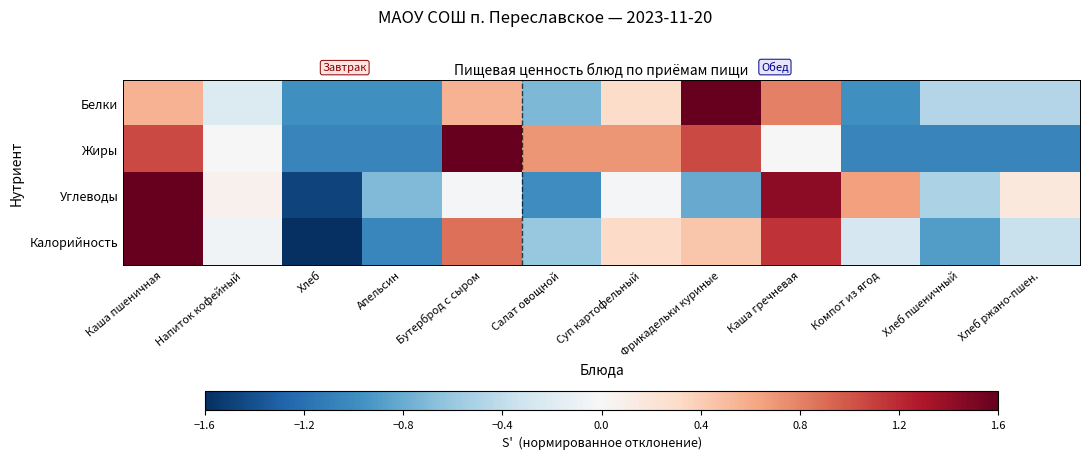

Reading left to right, list all the values displayed in this chart.

Белки: Каша пшеничная=0.6	Напиток кофейный=-0.2	Хлеб=-1.0	Апельсин=-1.0	Бутерброд с сыром=0.6	Салат овощной=-0.7	Суп картофельный=0.3	Фрикадельки куриные=2.6	Каша гречневая=0.8	Компот из ягод=-1.0	Хлеб пшеничный=-0.5	Хлеб ржано-пшен.=-0.5
Жиры: Каша пшеничная=1.1	Напиток кофейный=0.0	Хлеб=-1.1	Апельсин=-1.1	Бутерброд с сыром=1.8	Салат овощной=0.7	Суп картофельный=0.7	Фрикадельки куриные=1.1	Каша гречневая=0.0	Компот из ягод=-1.1	Хлеб пшеничный=-1.1	Хлеб ржано-пшен.=-1.1
Углеводы: Каша пшеничная=2.2	Напиток кофейный=0.1	Хлеб=-1.5	Апельсин=-0.7	Бутерброд с сыром=-0.0	Салат овощной=-1.0	Суп картофельный=-0.0	Фрикадельки куриные=-0.8	Каша гречневая=1.4	Компот из ягод=0.7	Хлеб пшеничный=-0.5	Хлеб ржано-пшен.=0.2
Калорийность: Каша пшеничная=2.1	Напиток кофейный=-0.1	Хлеб=-1.7	Апельсин=-1.0	Бутерброд с сыром=0.9	Салат овощной=-0.6	Суп картофельный=0.3	Фрикадельки куриные=0.4	Каша гречневая=1.2	Компот из ягод=-0.3	Хлеб пшеничный=-0.9	Хлеб ржано-пшен.=-0.4